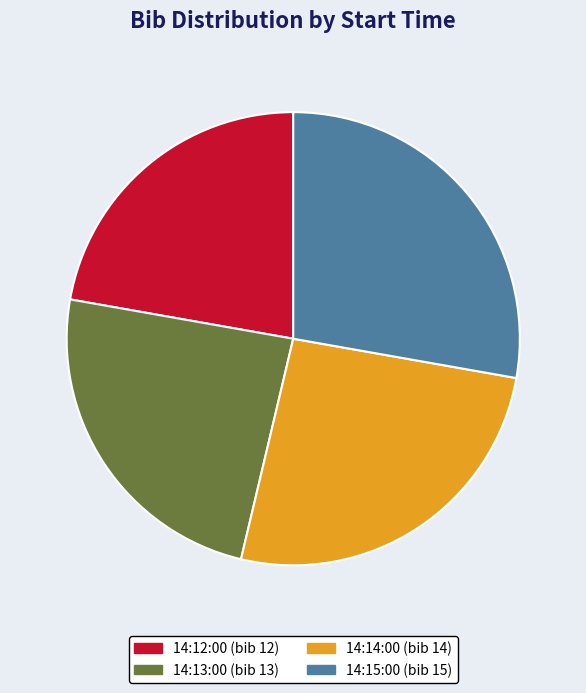

Combined, do 14:12:00 and 14:13:00 account for over 50%?

No